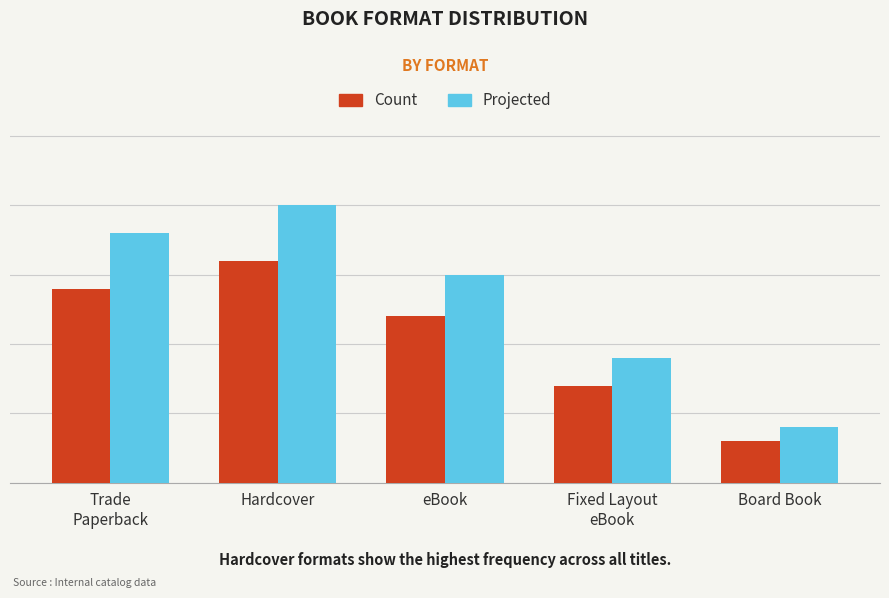

Which series has the largest total across all categories?

Projected